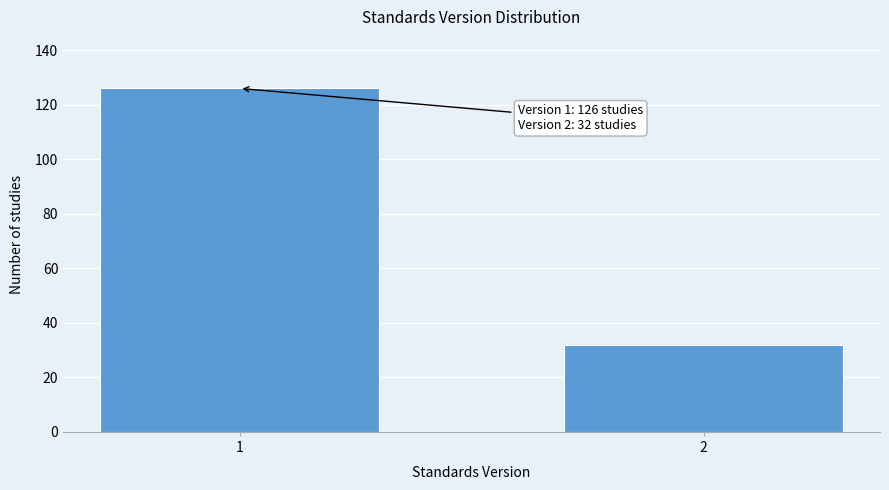

Reading right to left, transcribe all the data shown in this chart.

32	126